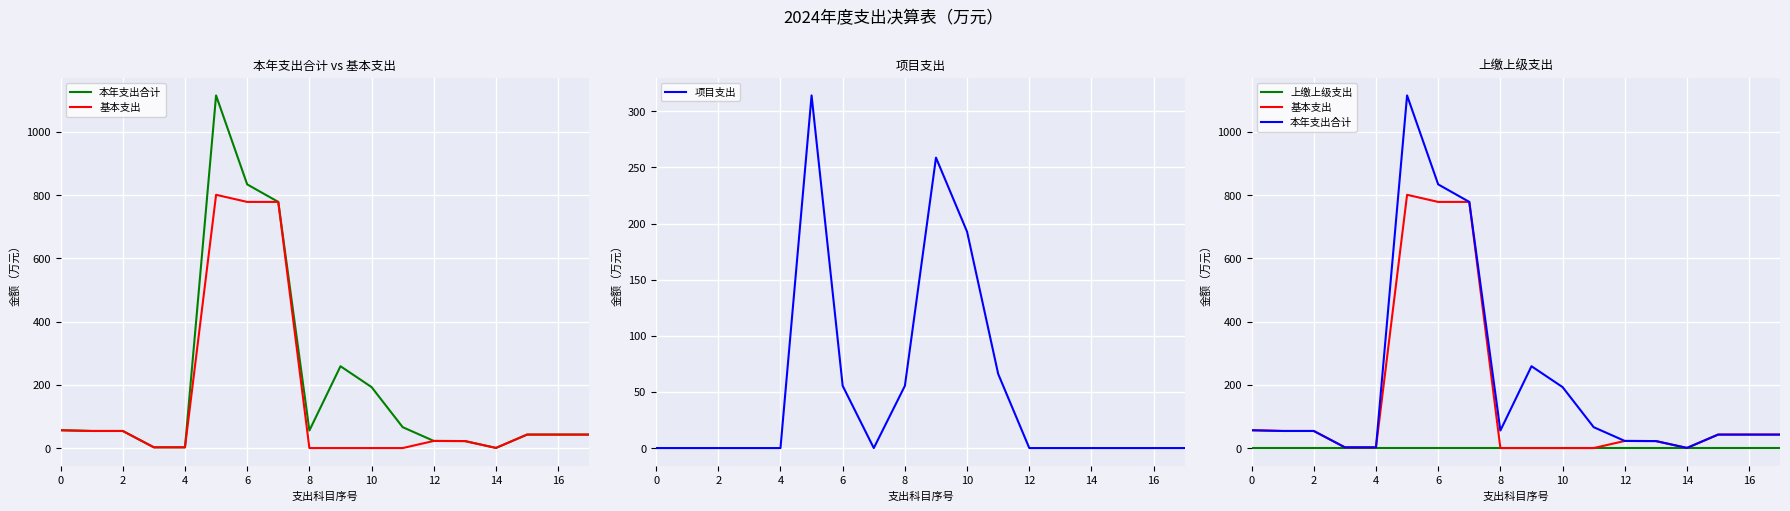

At how many categories does at least one series exceed 535?

3